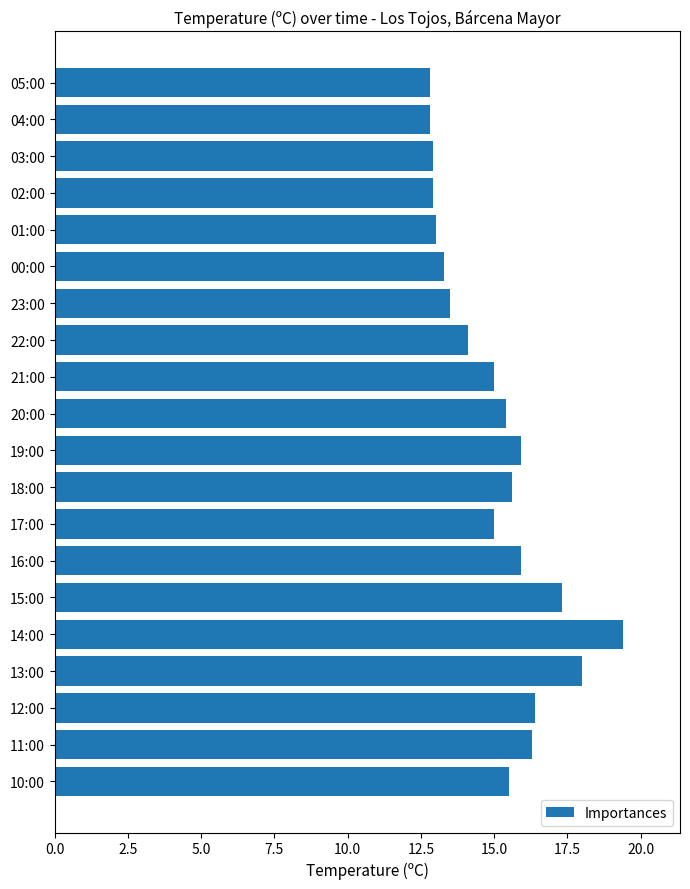

Are the bars horizontal?

Yes